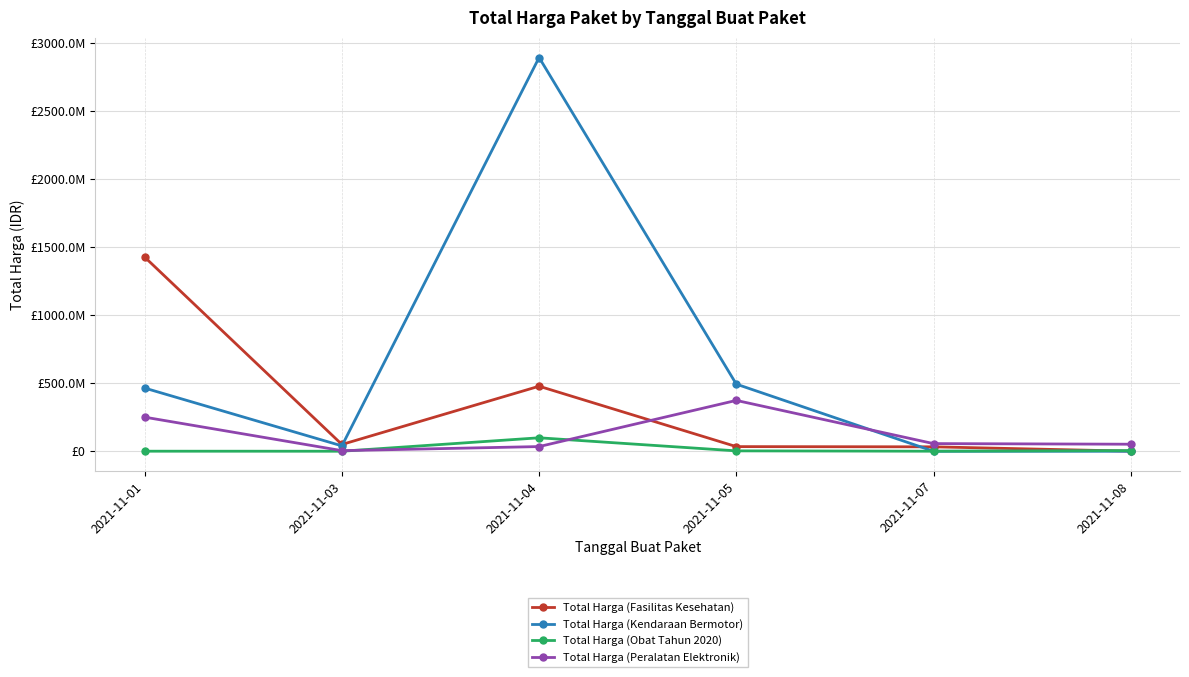

What is the minimum value for Total Harga (Obat Tahun 2020)?

78000